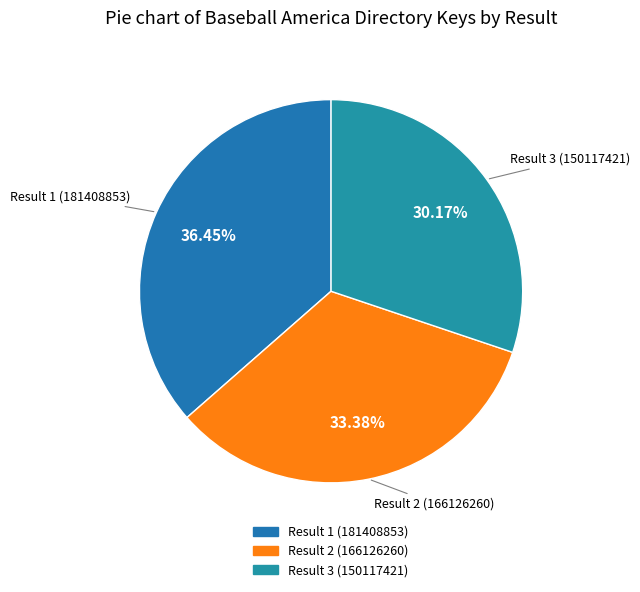

How many slices are in this pie chart?

3